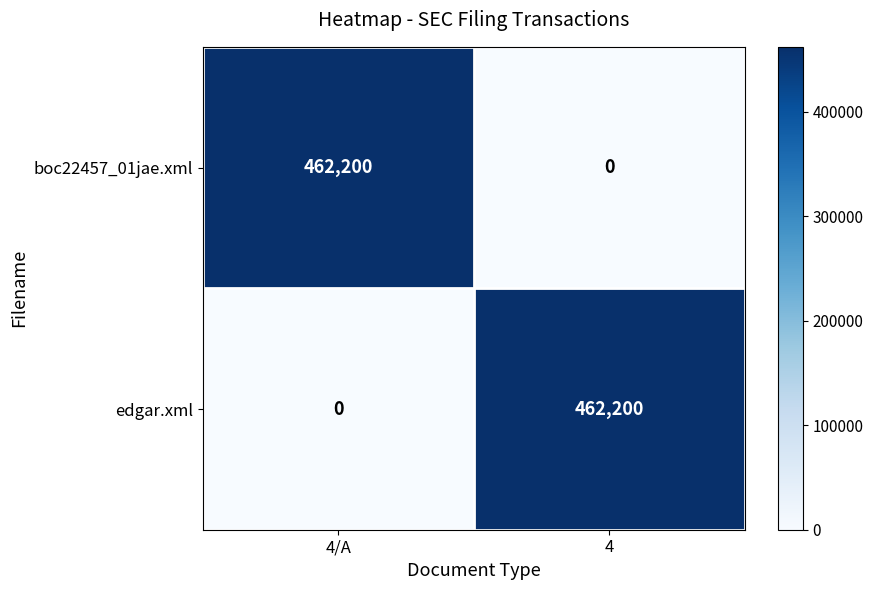

What is the total value across all series at 4/A?

462200